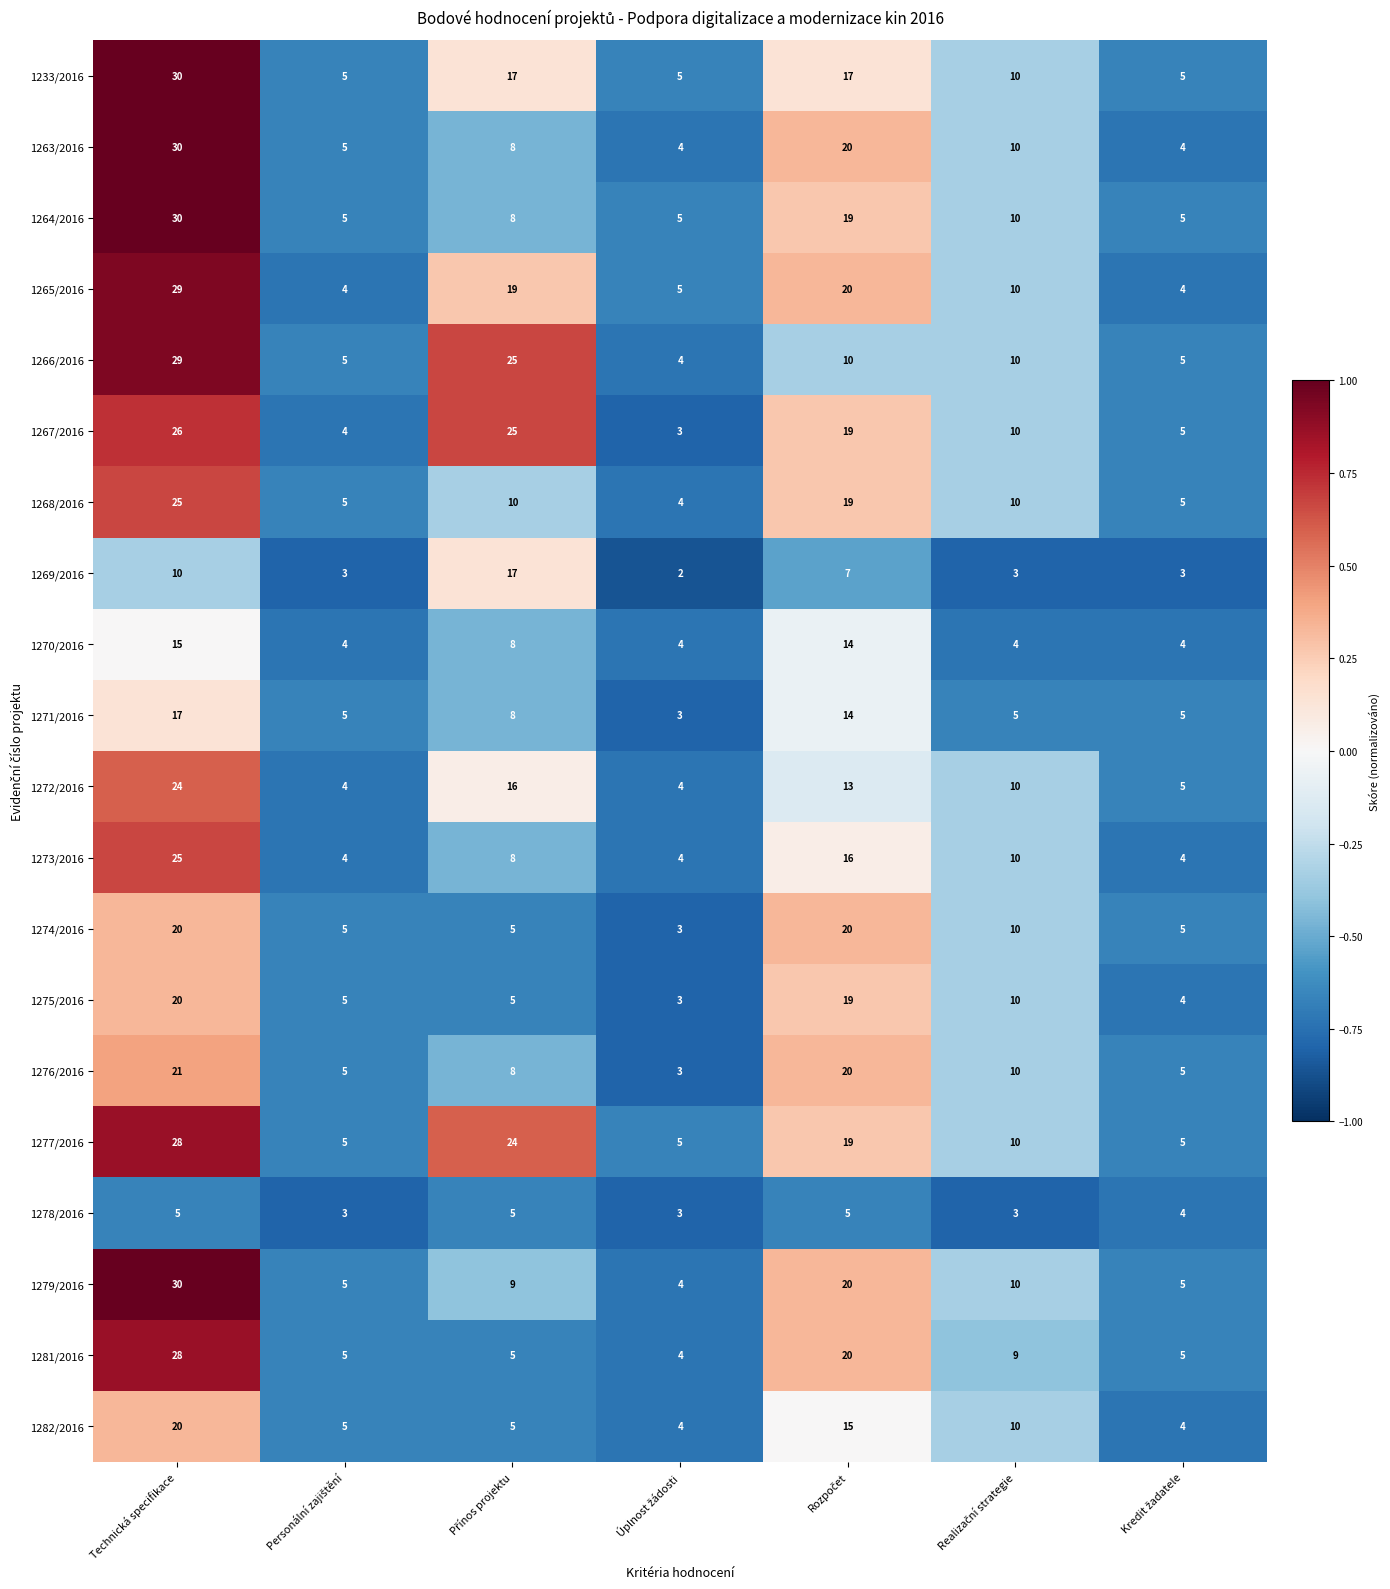

What is the minimum value for 1263/2016?

4